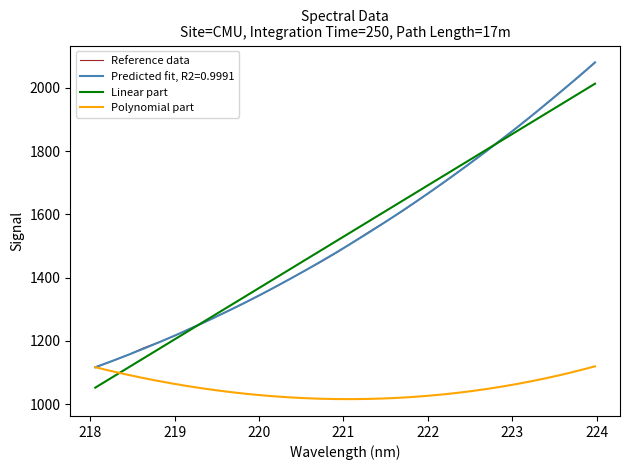

True or false: the data shows 1513.2 at 221.1174.

True